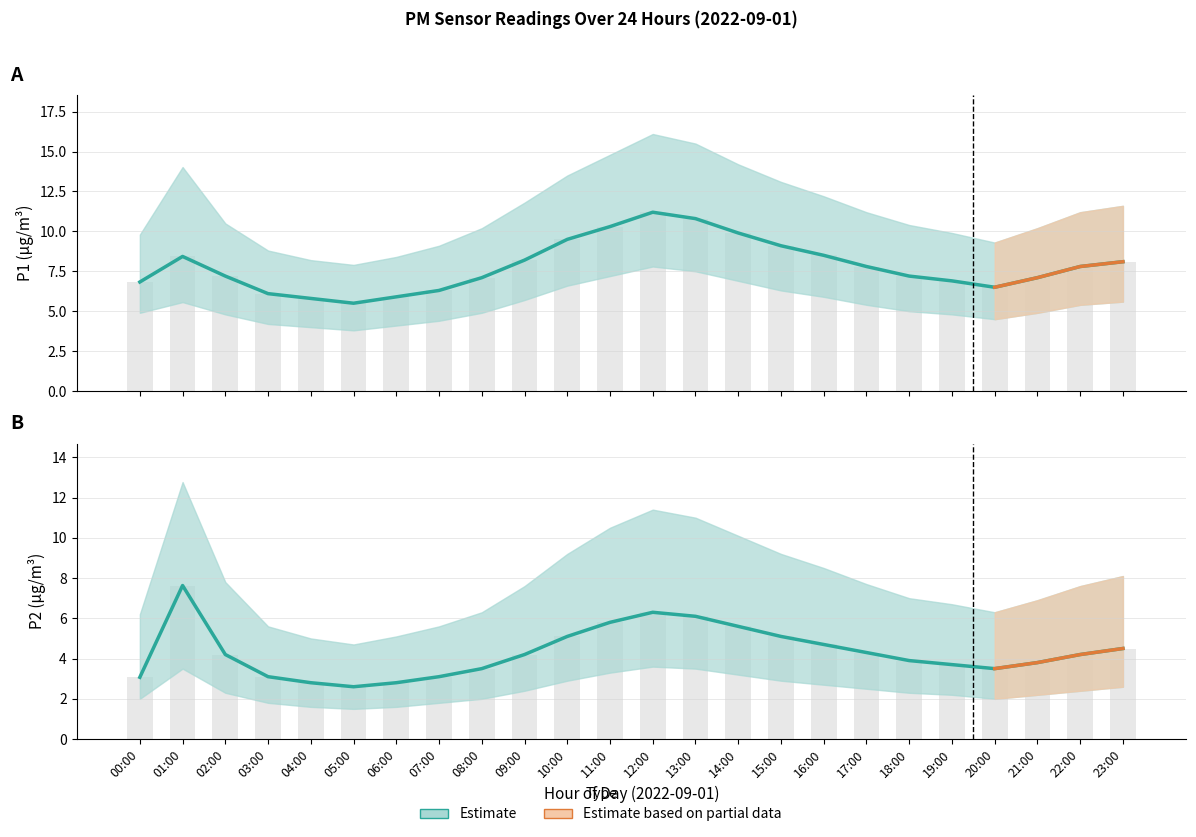

At which label does P1 reach its peak?

12:00